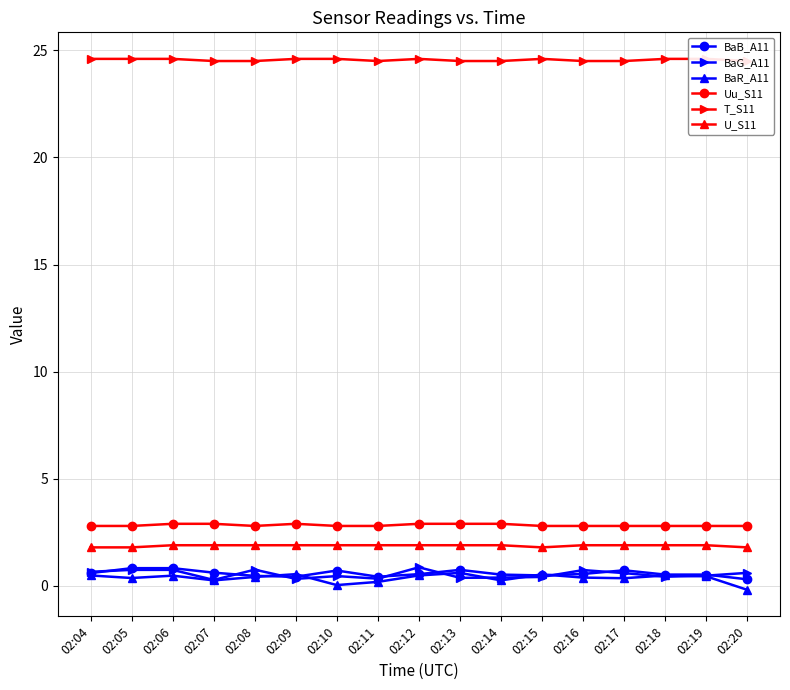

The BaR_A11 series shows 0.4 at 02:08. True or false?

True